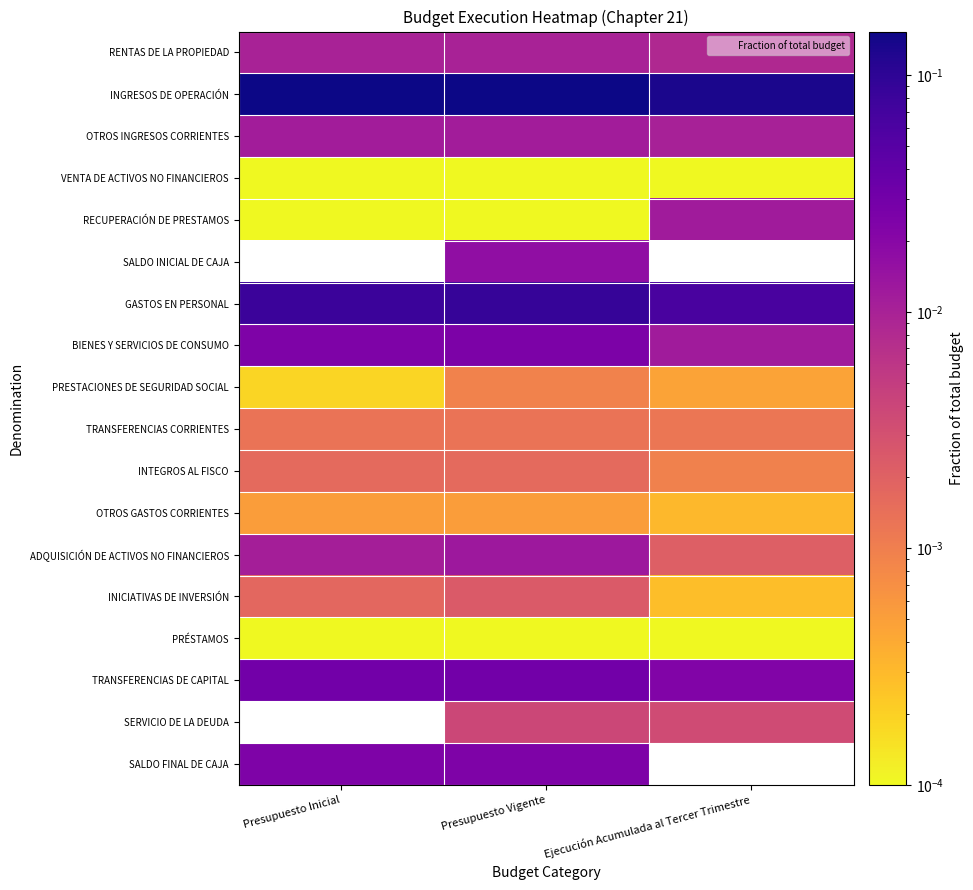

At which category is the sum across all series the highest?

Presupuesto Vigente